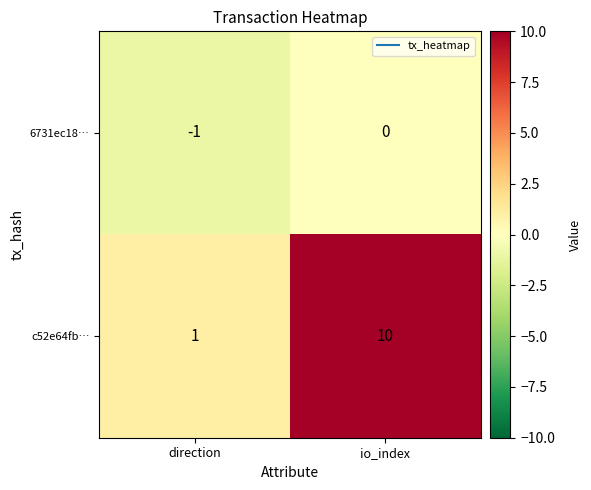

Which series has the largest range (max minus min)?

c52e64fb…